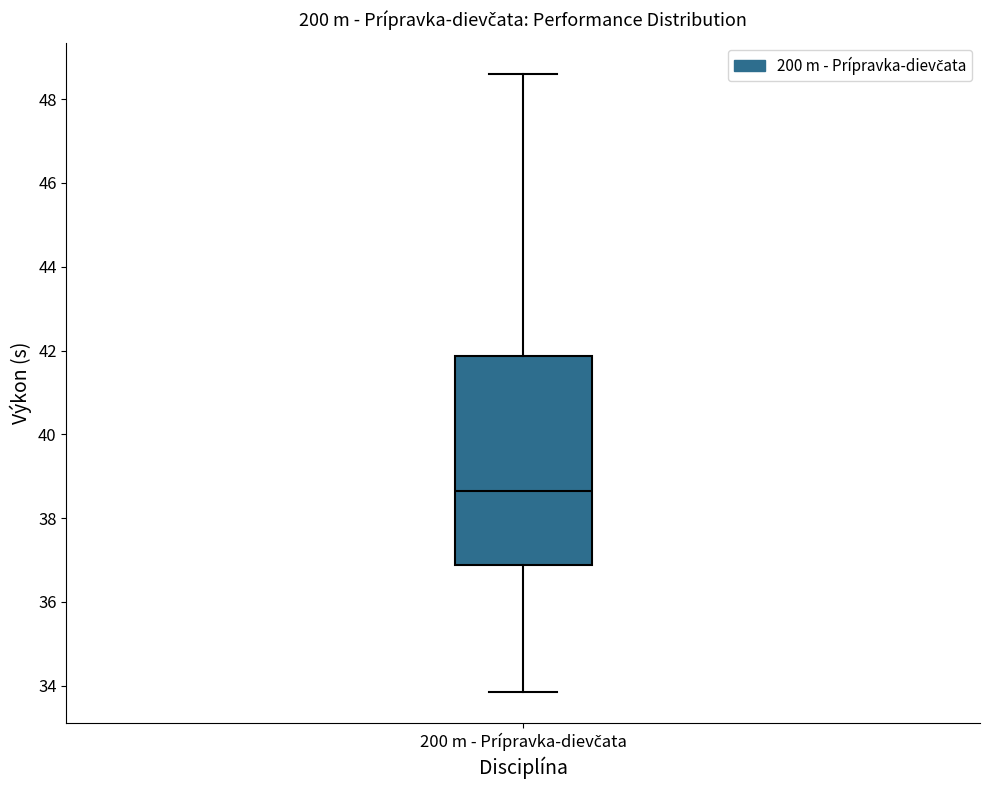

Transcribe this box plot: give where the median line is, the range the box spans, and where the two whiskers end, as read against the y-axis. The values are not printed on the chart, so give them approximately, as read against the axis.

median 38.6, box 36.8 to 41.8, whiskers 33.8 to 48.6